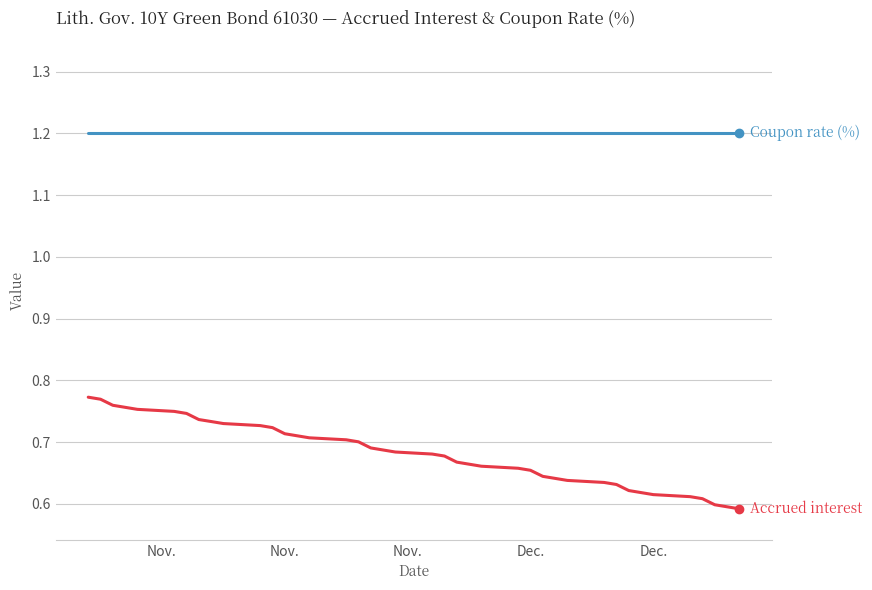

What is the greatest value displayed?

1.2